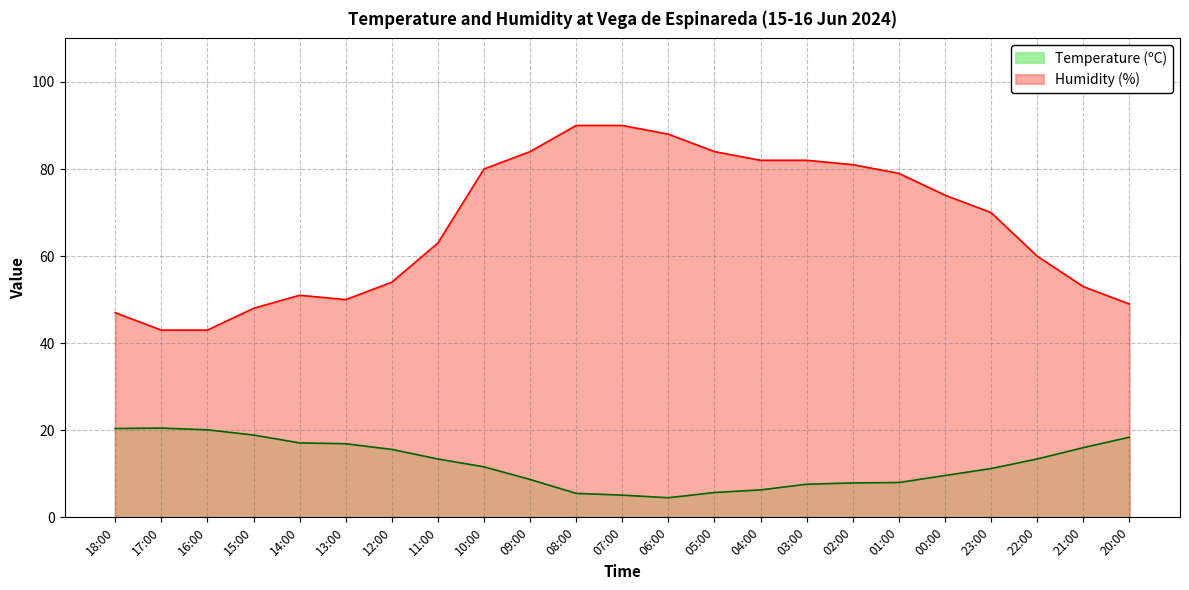

True or false: Humidity (%) and Temperature (ºC) cross at least once.

False